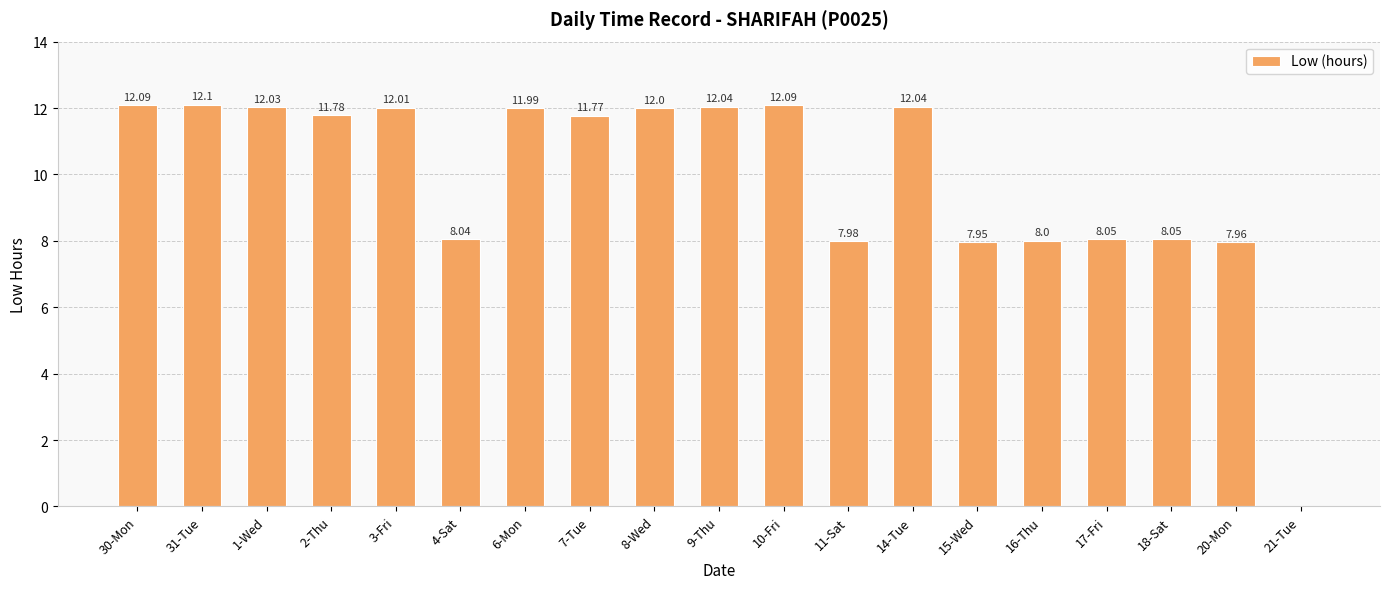

Between 17-Fri and 1-Wed, which is larger?

1-Wed